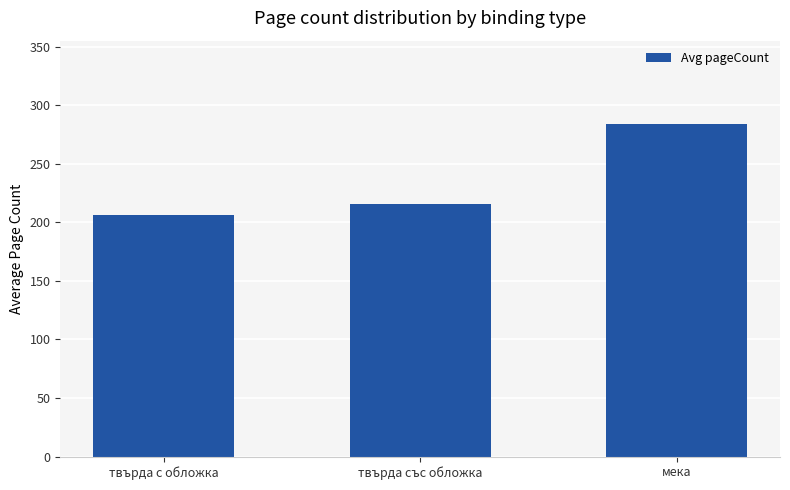

What is the maximum value shown in the chart?

284